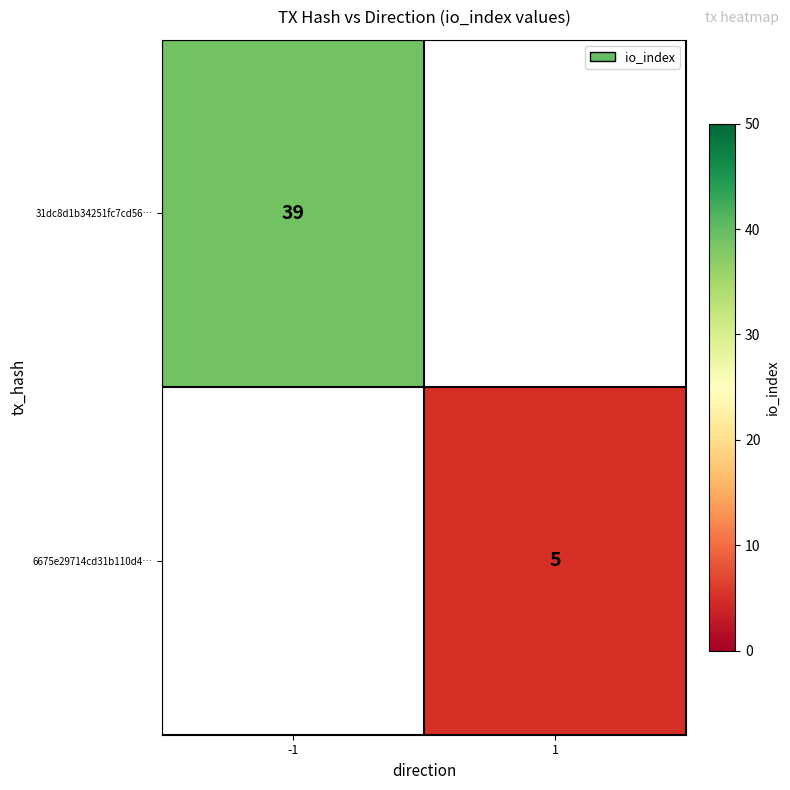

The 31dc8d1b34251fc7cd56… series shows 39 at -1. True or false?

True